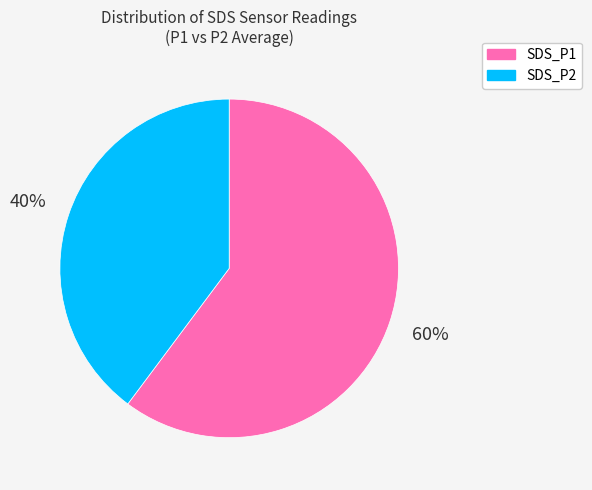

To the nearest percent, what is the average slice percentage?

50%